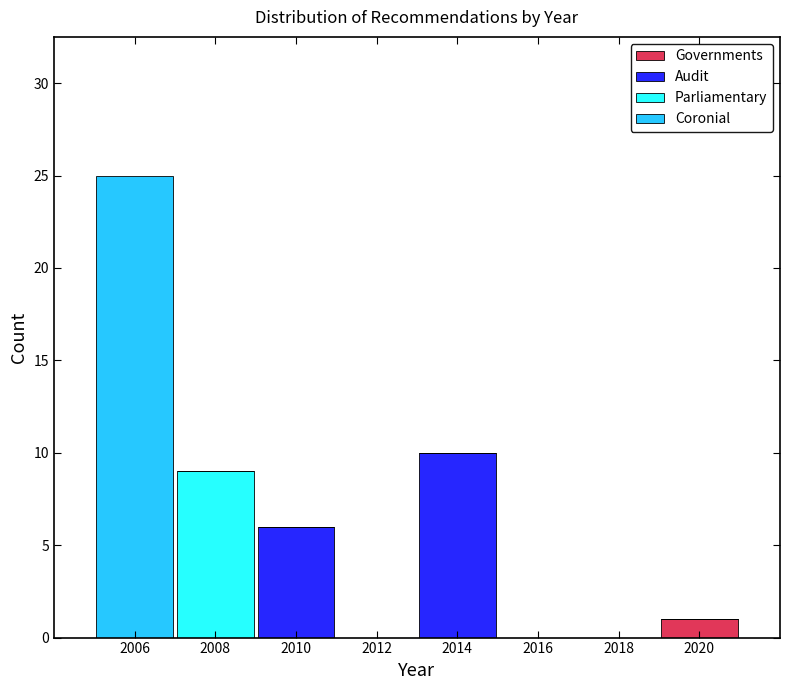

Reading left to right, list every stacked bar in this chart as the range it spans on the x-axis followed by its total height. The values are not printed on the chart, so give them approximately, as read against the axis.

2005 to 2007: 25
2007 to 2009: 9
2009 to 2011: 6
2011 to 2013: 0
2013 to 2015: 10
2015 to 2017: 0
2017 to 2019: 0
2019 to 2021: 1